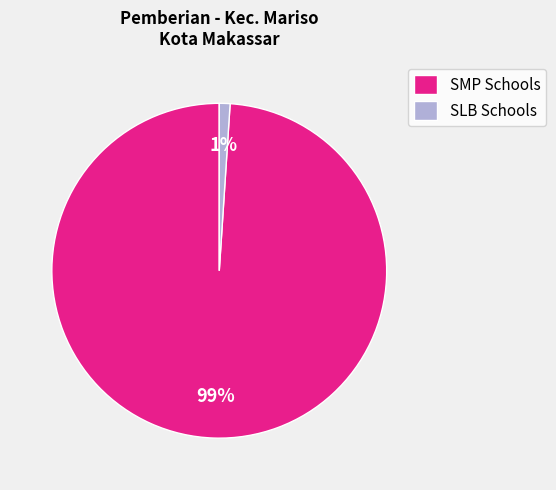

Do SMP Schools and SLB Schools together represent more than half of the pie?

Yes